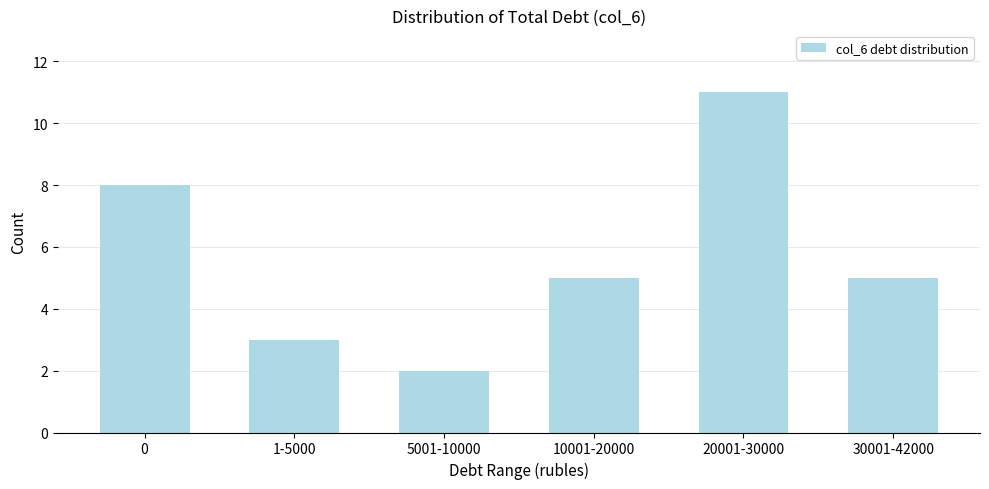

Reading left to right, what are all the values shown in this chart?

8	3	2	5	11	5